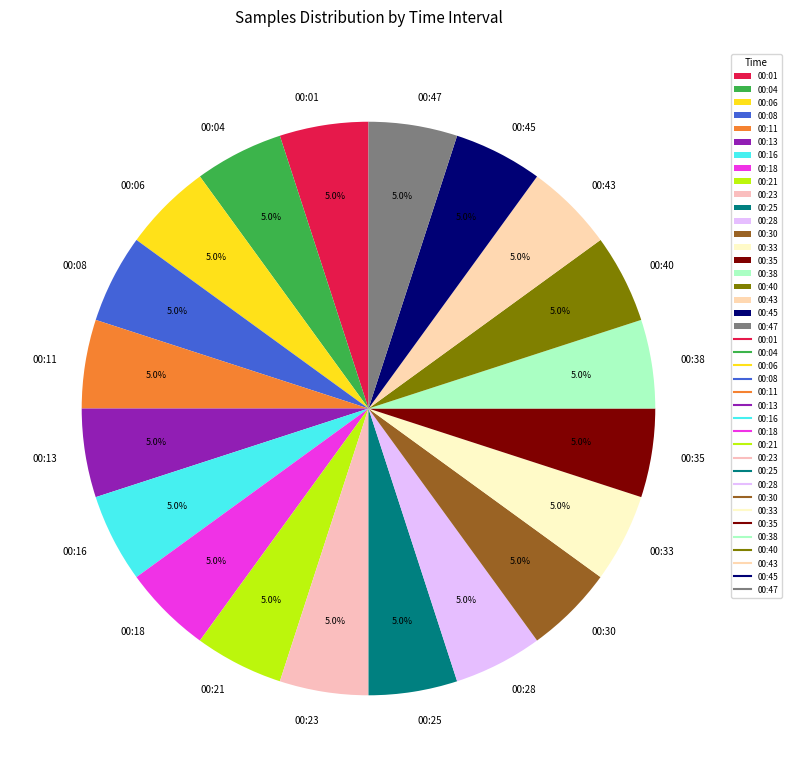

What is the ratio of the value at 00:21 to the value at 00:16?

1.0